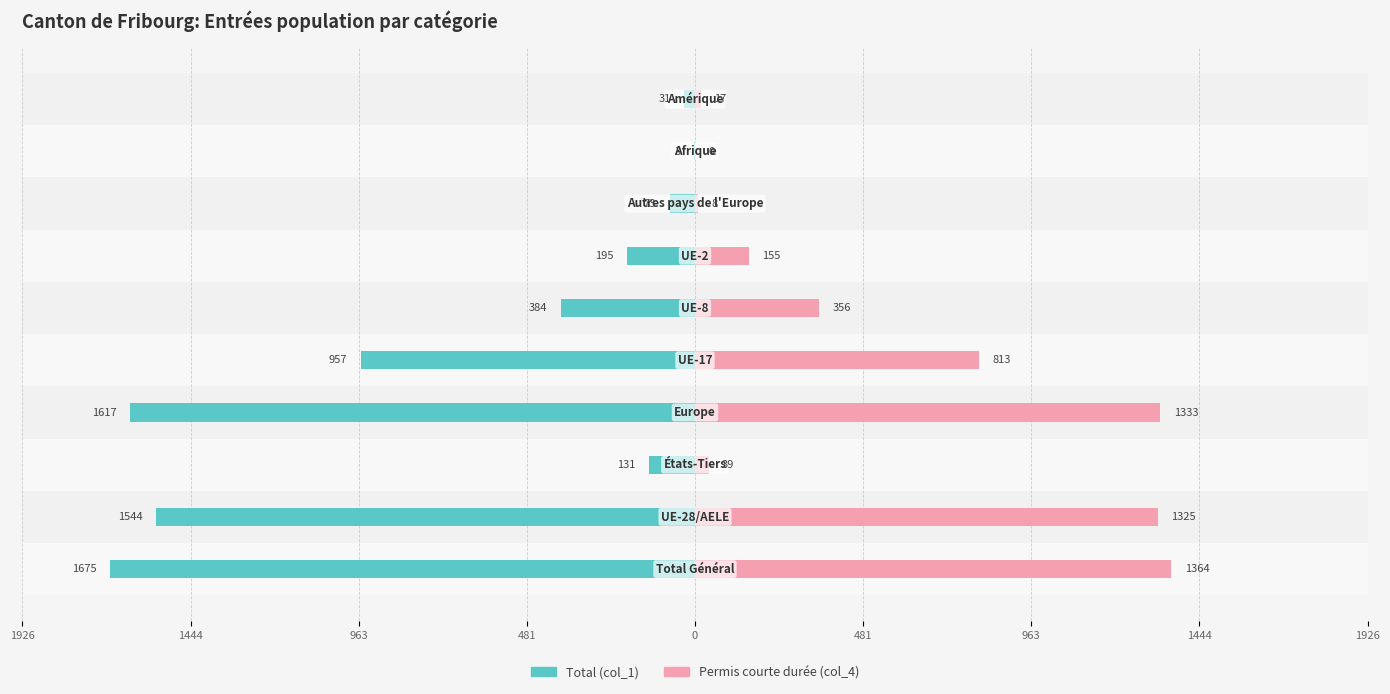

How many bars are there in total?

20